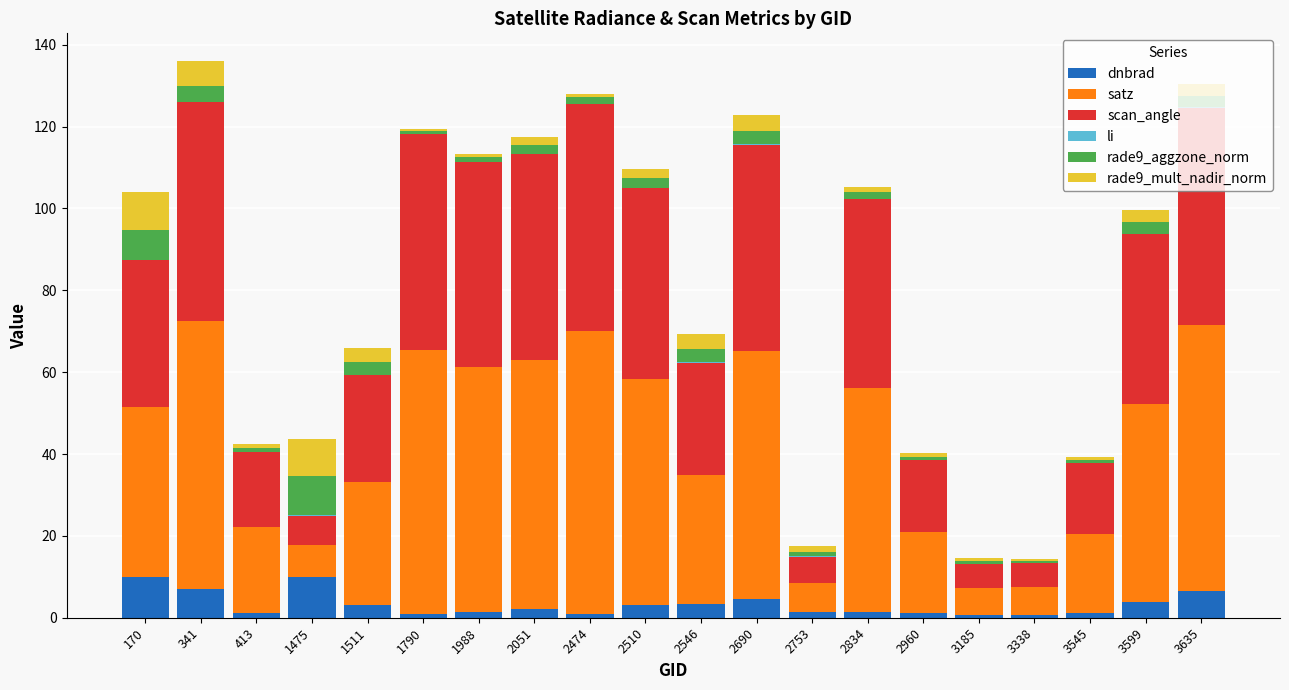

How many categories are shown in the chart?

20